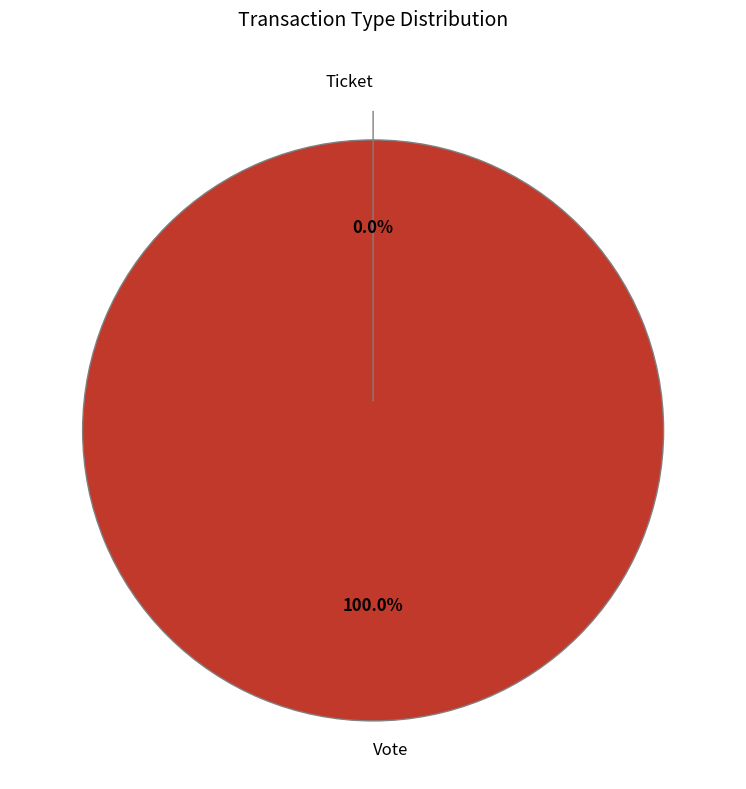

The Vote slice represents 100% of the pie. True or false?

True